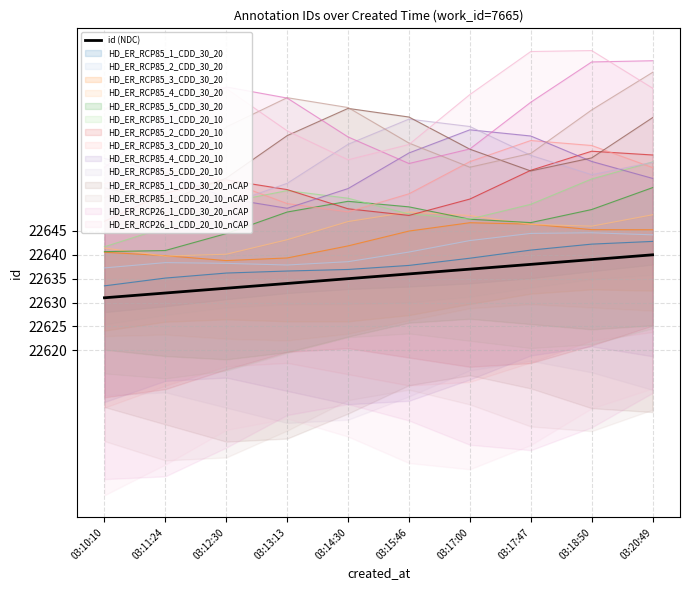

What is the maximum value shown in the chart?

22640